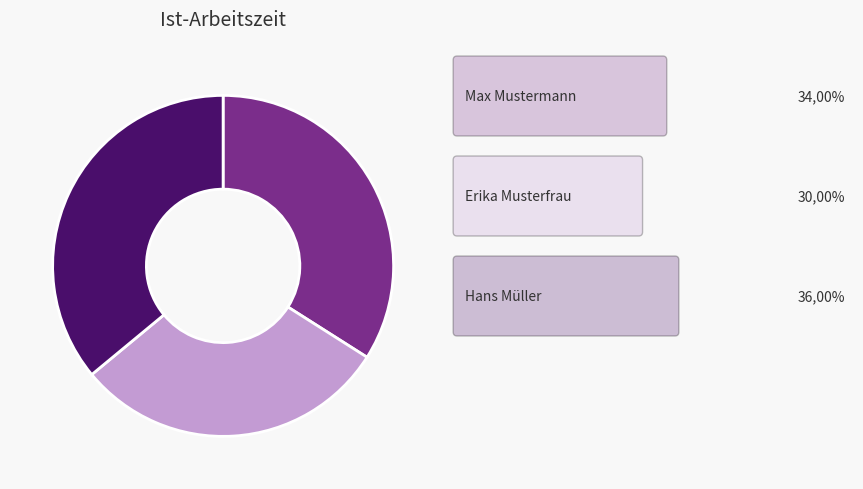

How many slices are in this pie chart?

3